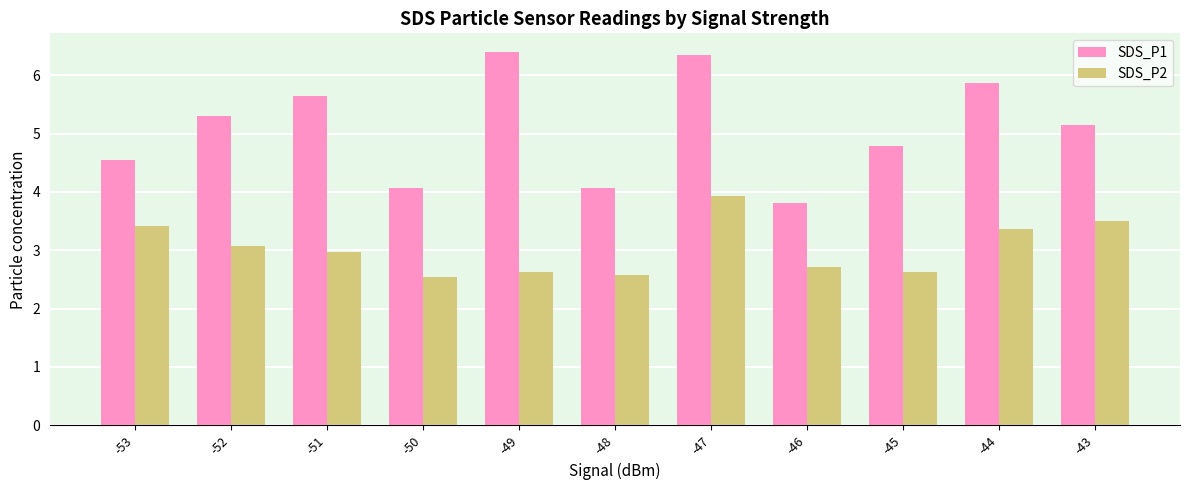

What is the total value across all series at -48?

6.6